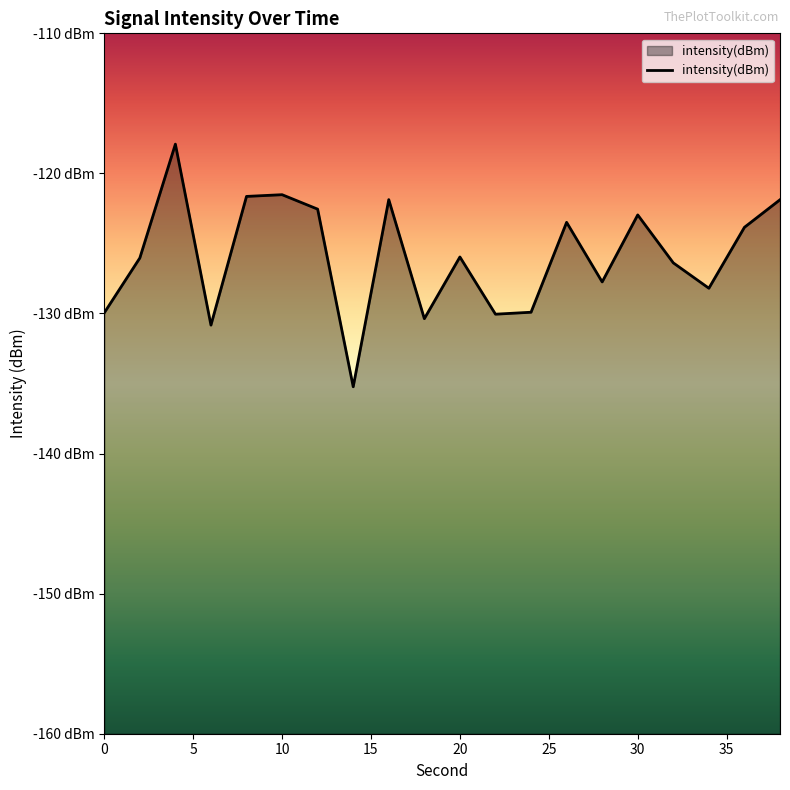

The chart shows a value of -45.2 at 34. True or false?

False